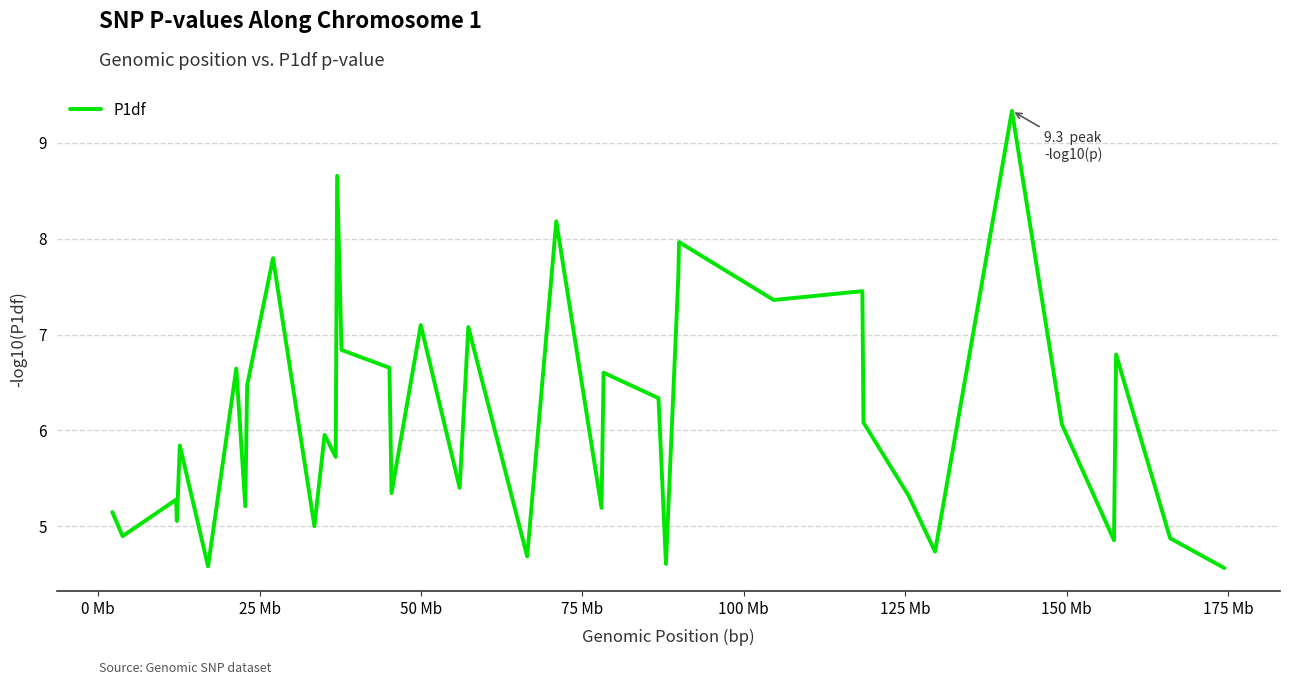

What is the minimum value shown in the chart?

4.6